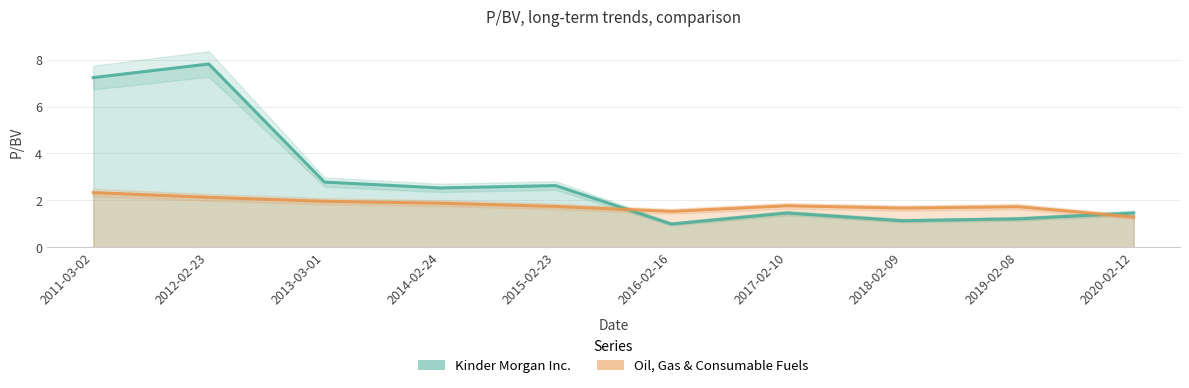

What is the difference between the Kinder Morgan Inc. values at 2020-02-12 and 2014-02-24?

1.1